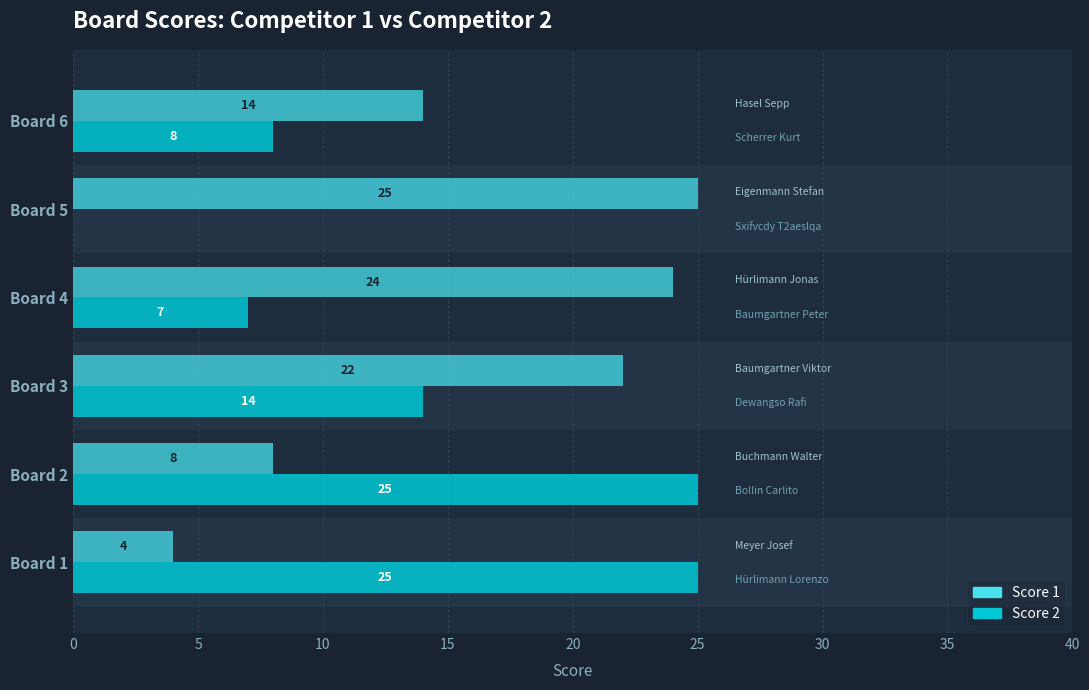

What are all the series names shown in the legend?

Score 1, Score 2